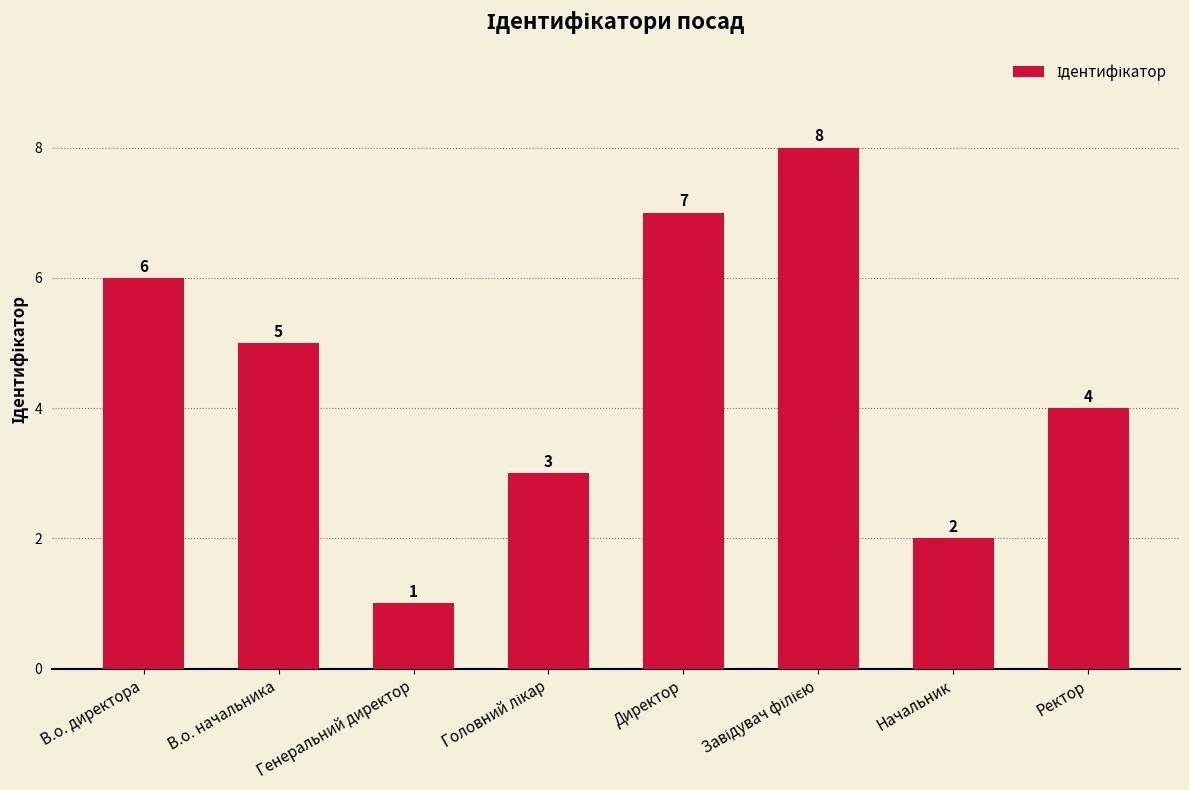

Which category has the lowest value across all series?

Генеральний директор